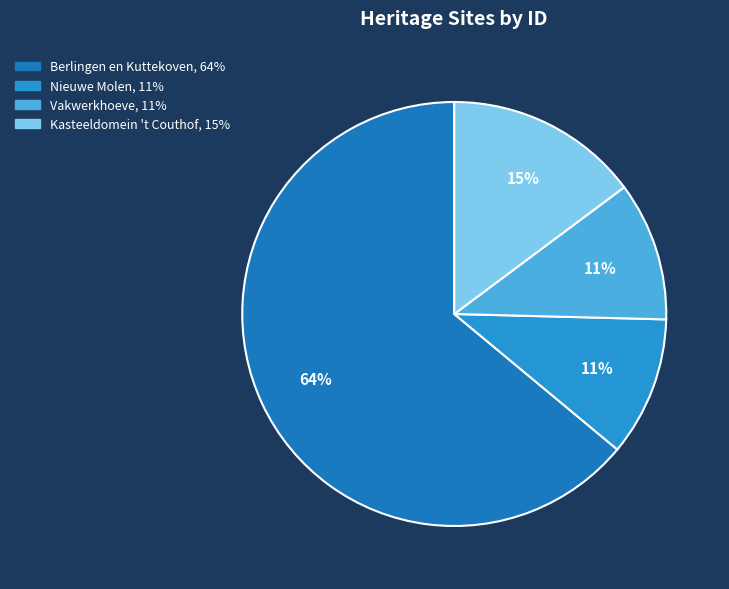

How many segments does this pie chart have?

4